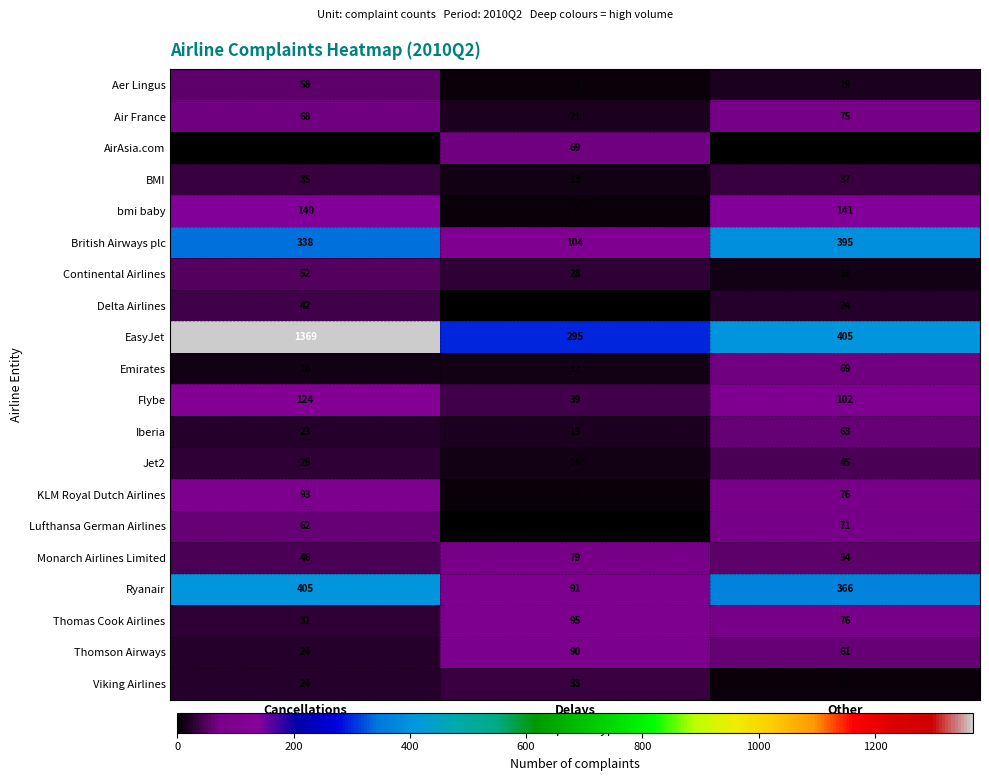

What is the difference between the maximum and minimum values in the Jet2 series?

29